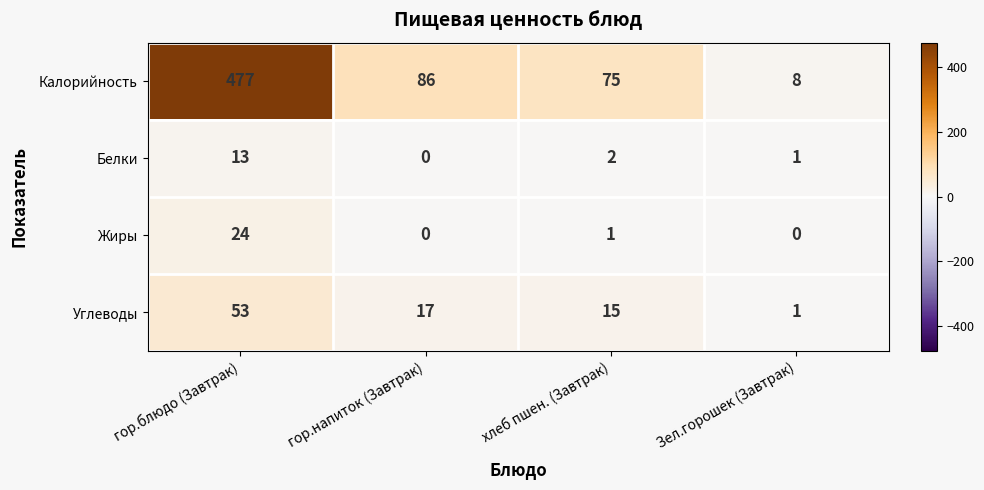

Reading right to left, extract all data points from this chart.

Калорийность: 8	75	86	477
Белки: 1	2	0	13
Жиры: 0	1	0	24
Углеводы: 1	15	17	53